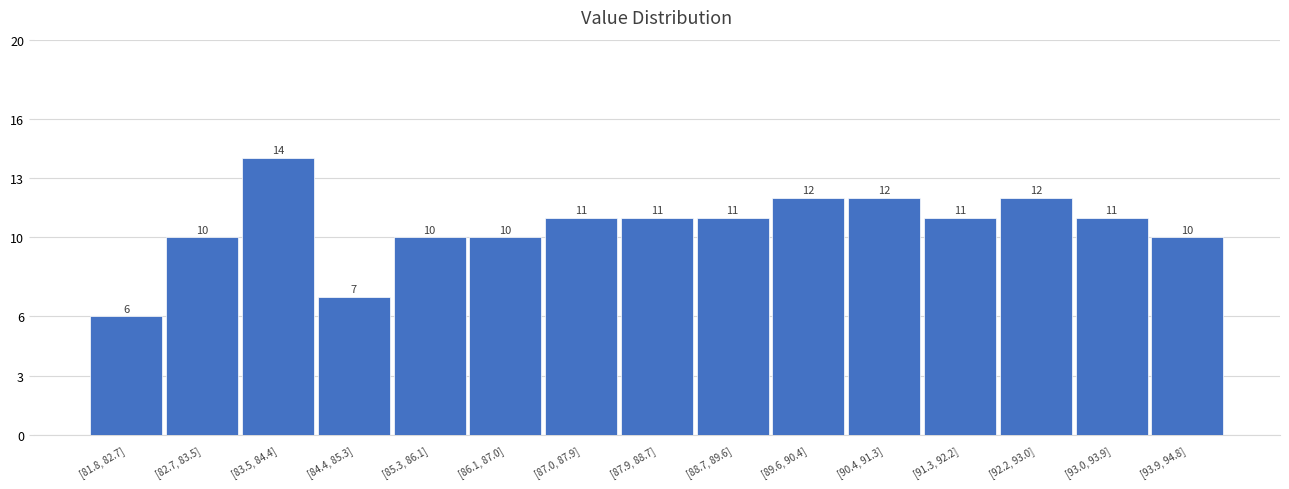

Reading left to right, extract all data points from this chart.

6	10	14	7	10	10	11	11	11	12	12	11	12	11	10